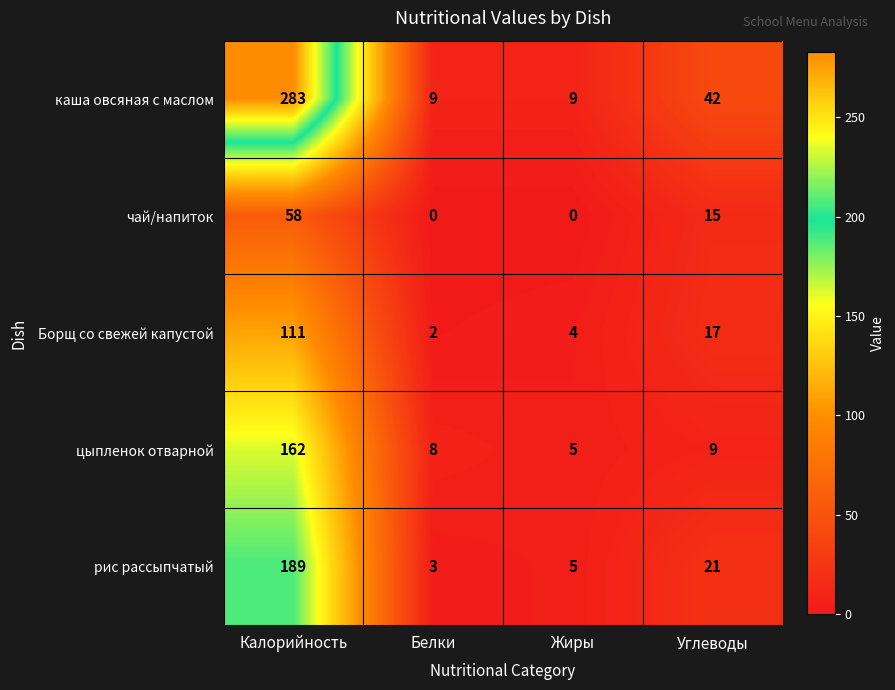

List the series in order of their peak value, highest first.

каша овсяная с маслом, рис рассыпчатый, цыпленок отварной, Борщ со свежей капустой, чай/напиток